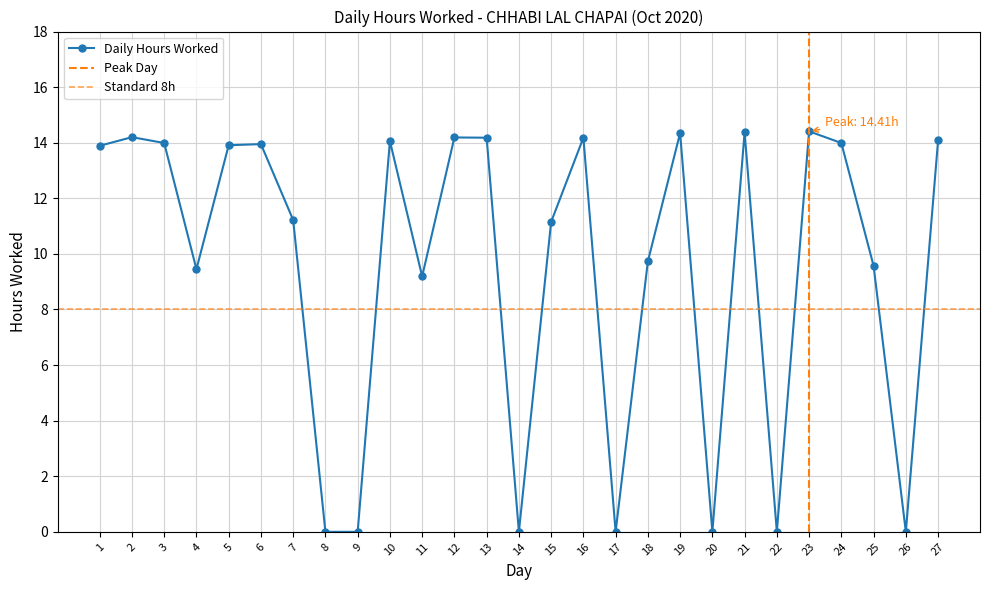

How many points are lower than both their immediate neighbors (excluding endpoints)?

7